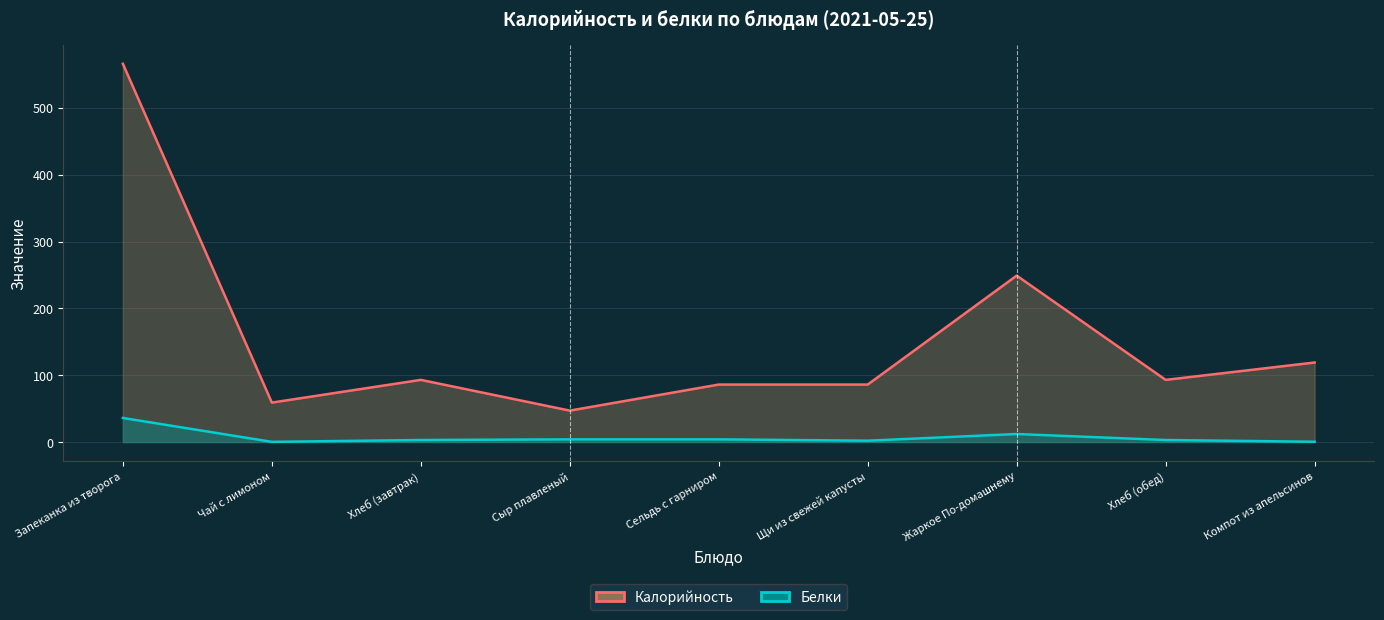

What are all the series names shown in the legend?

Калорийность, Белки